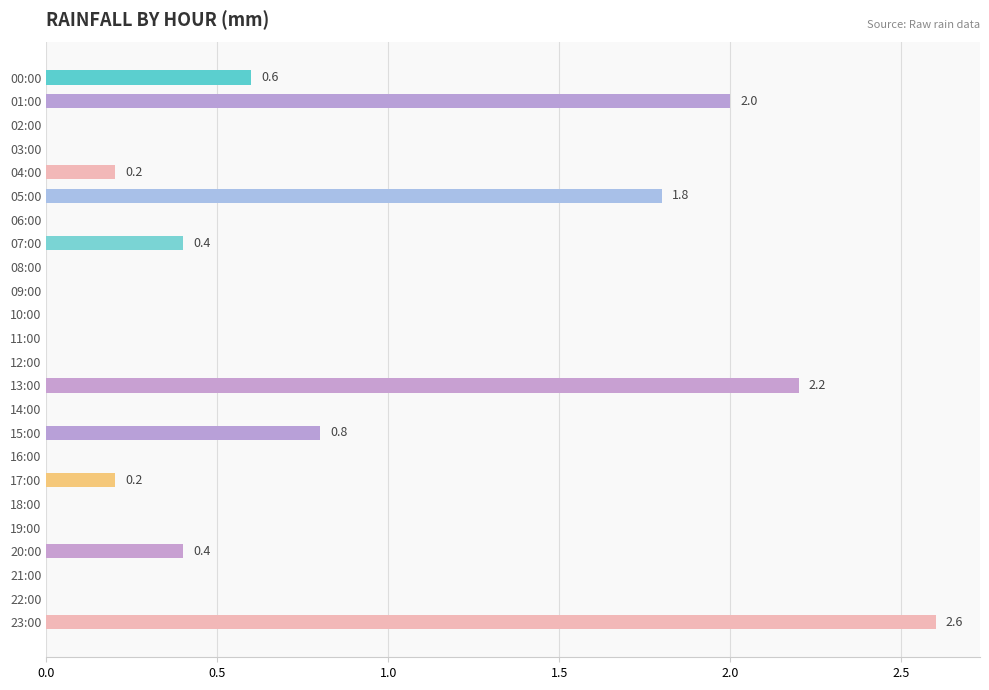

Which category has the highest value across all series?

23:00